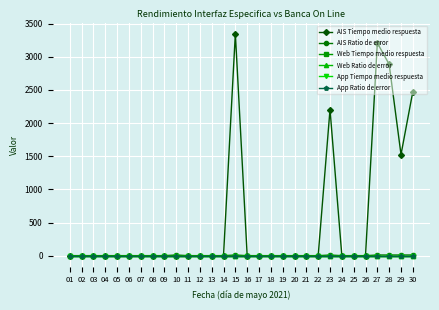

How many lines are shown in the chart?

6